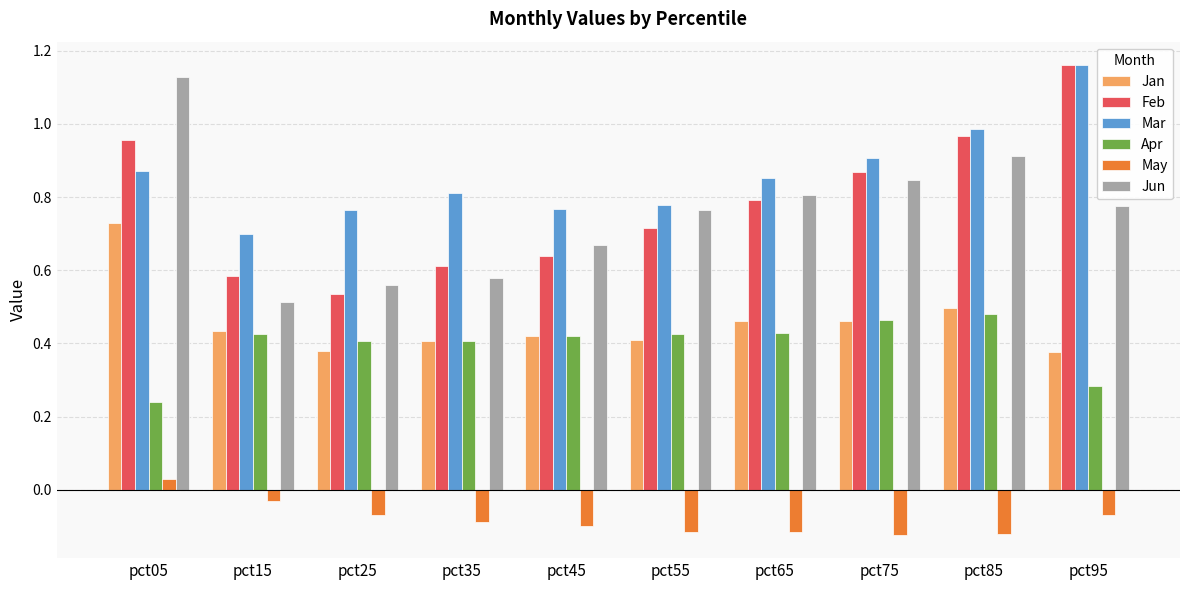

How many bars are there in each group?

6